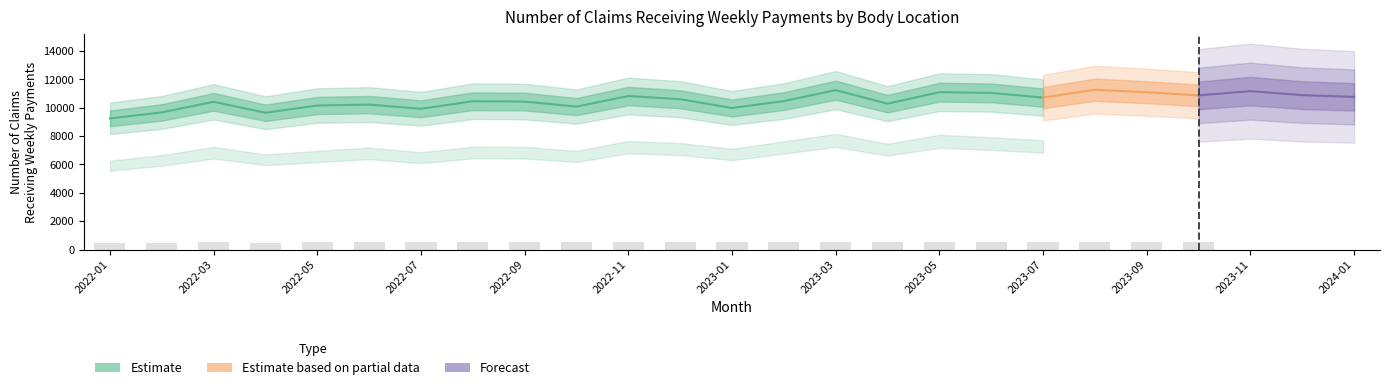

What position from the right is 2023-05?

9